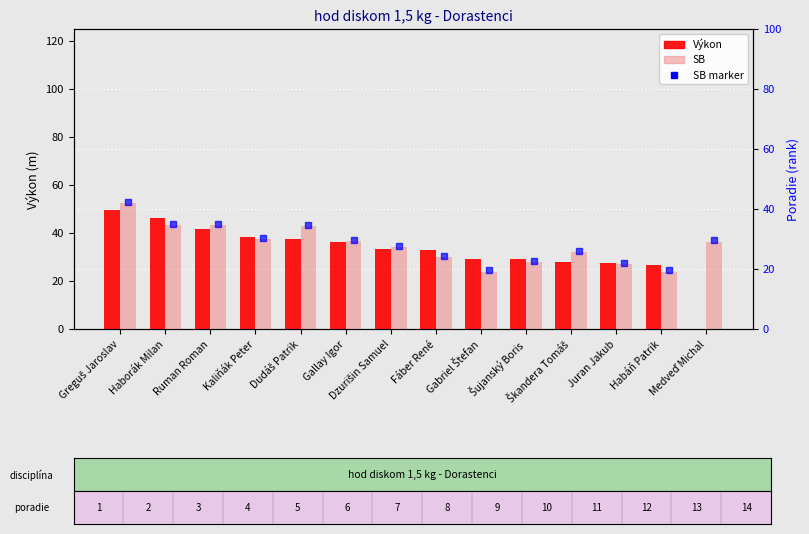

At how many categories does at least one series exceed 38?

5